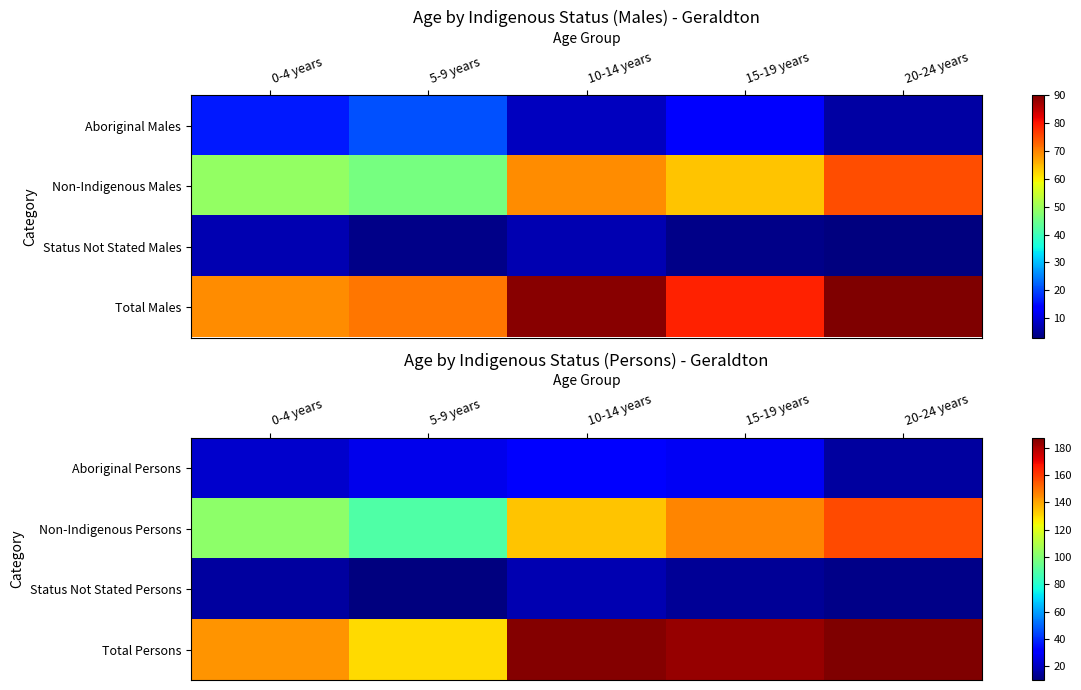

List the series in order of their peak value, highest first.

Total Persons, Non-Indigenous Persons, Aboriginal Persons, Status Not Stated Persons